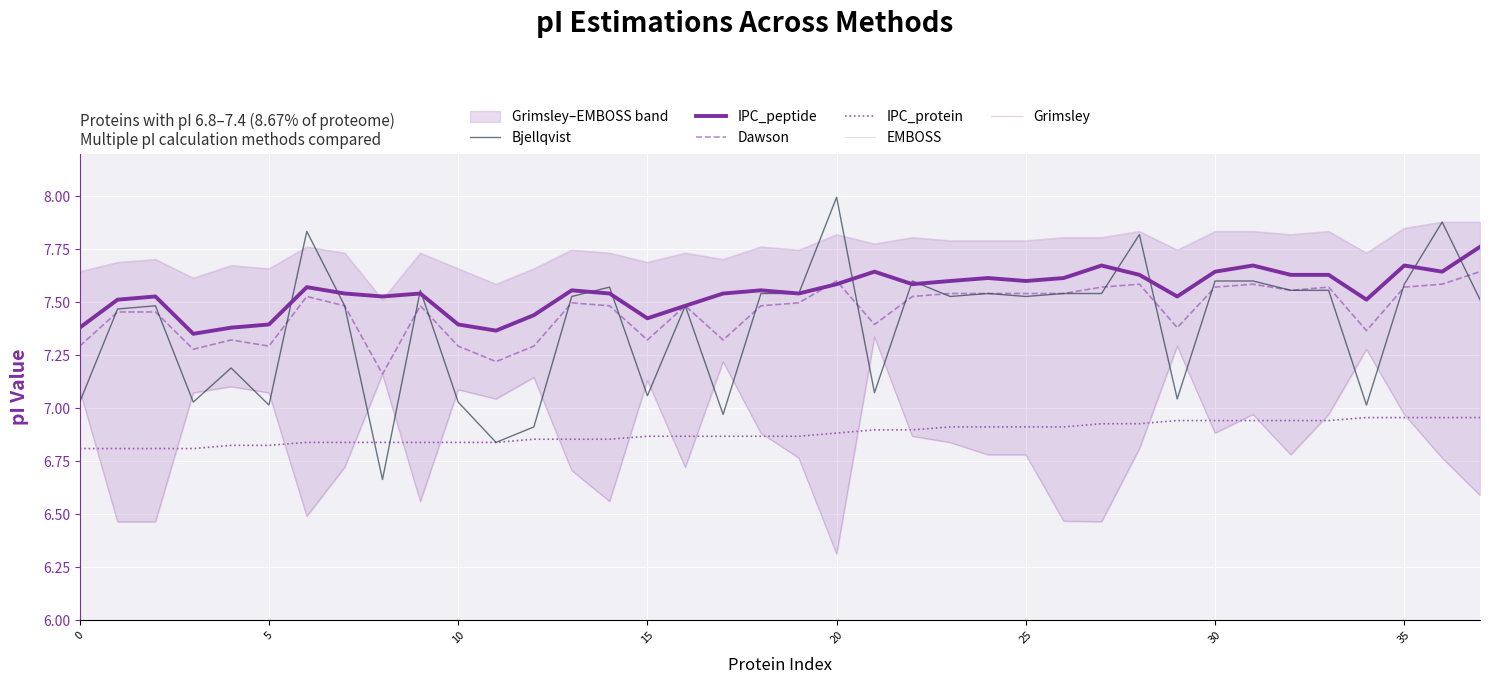

Is it true that IPC_protein equals 7.0 at 34?

True